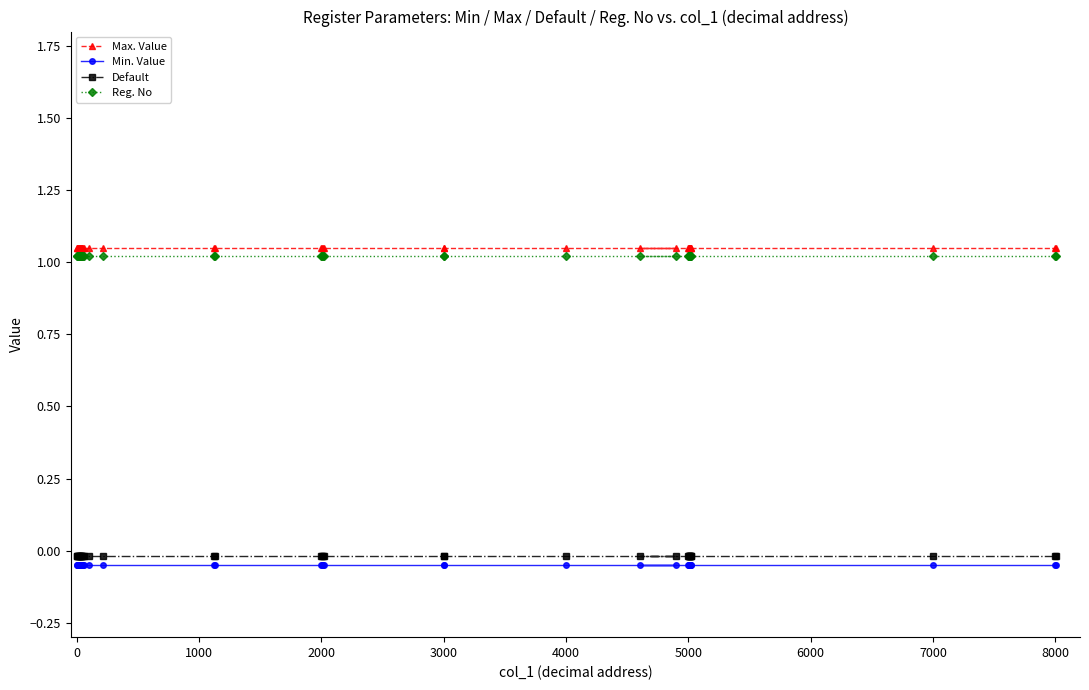

What is the approximate value of Min. Value at 15?

-0.1